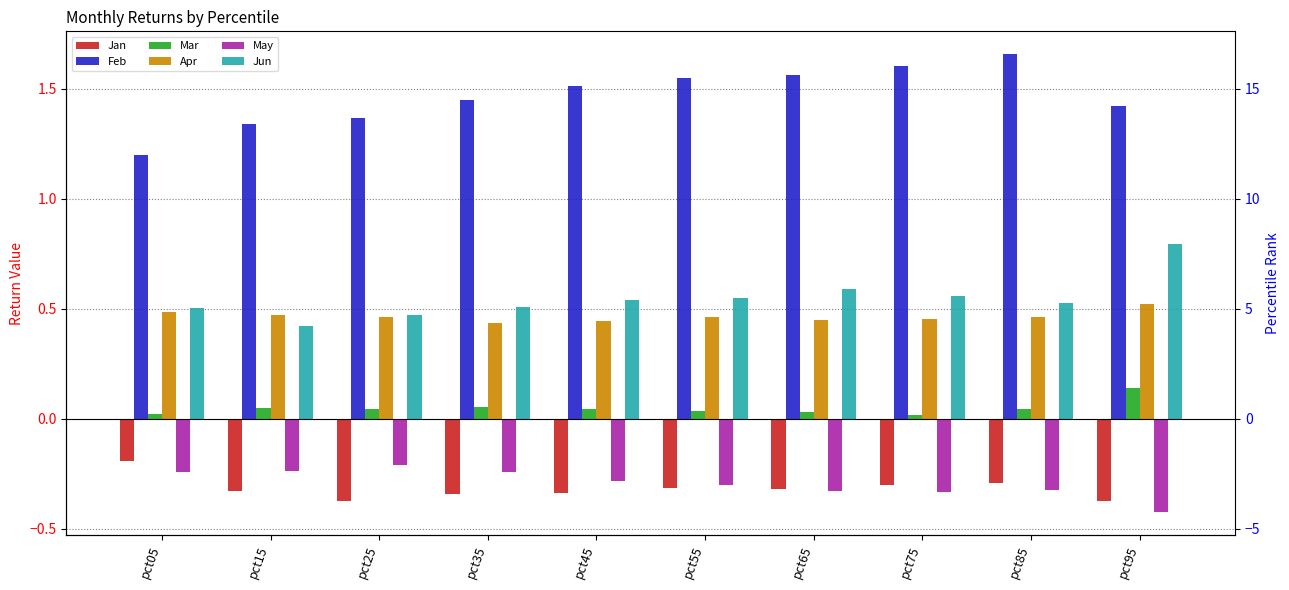

At how many categories does at least one series exceed 1?

10